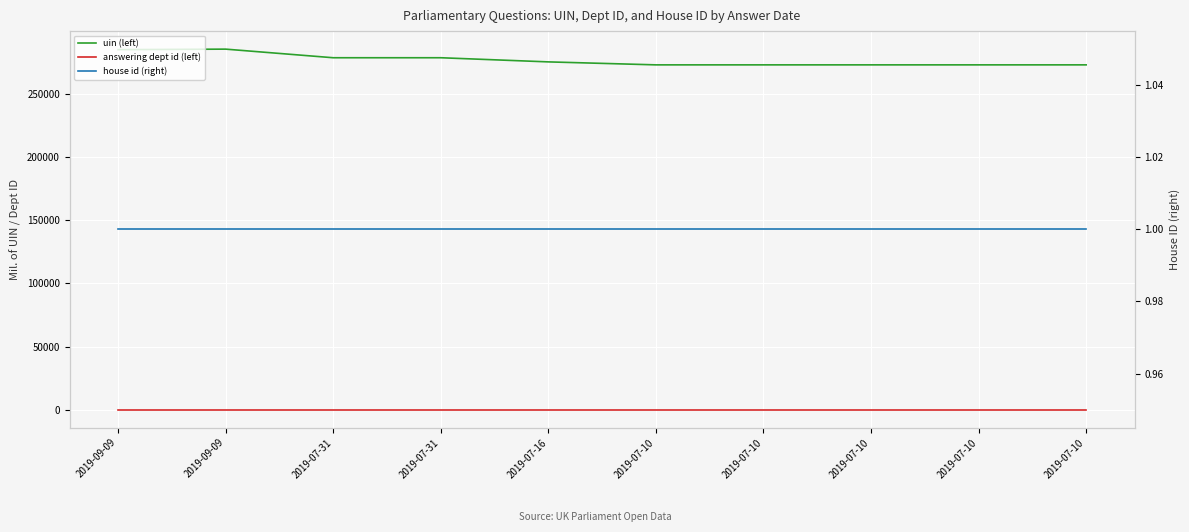

Where is house id (right) nearest to the value 1?

2019-09-09